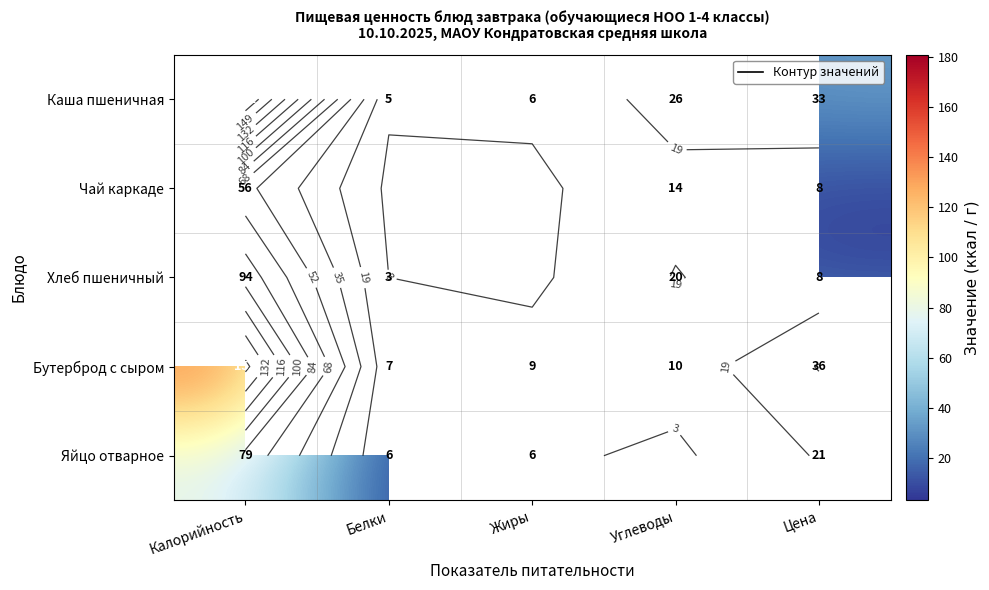

Which has a higher value, Цена or Белки?

Цена